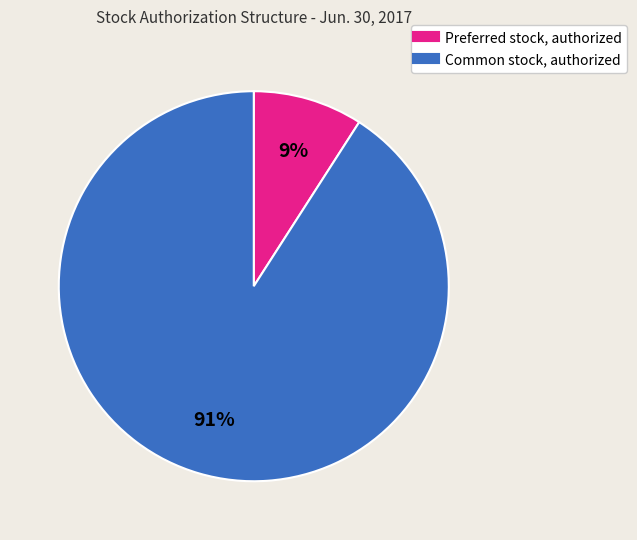

How many segments does this pie chart have?

2